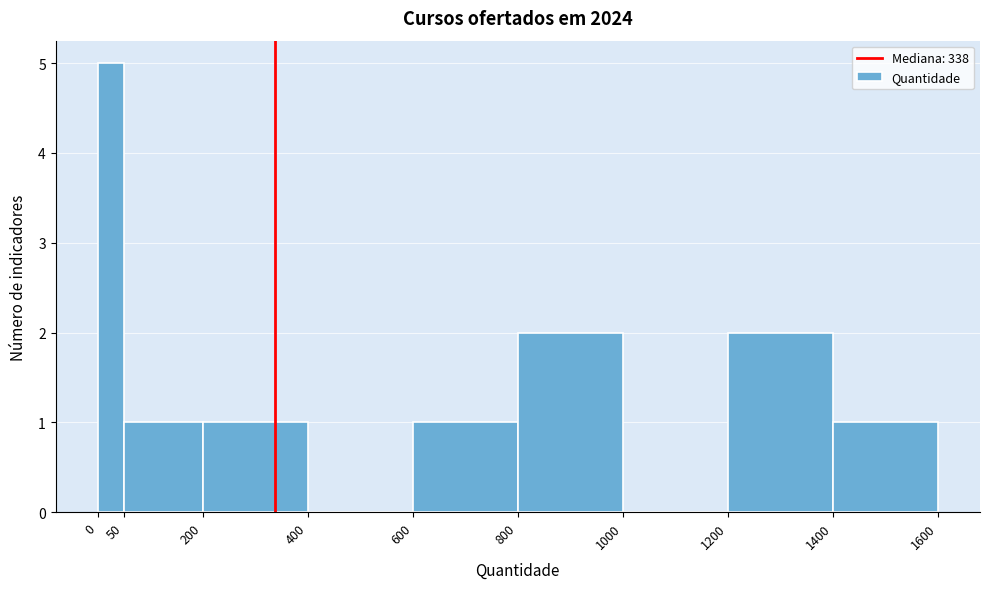

Over which range of the x-axis is the bar tallest?

0 to 50